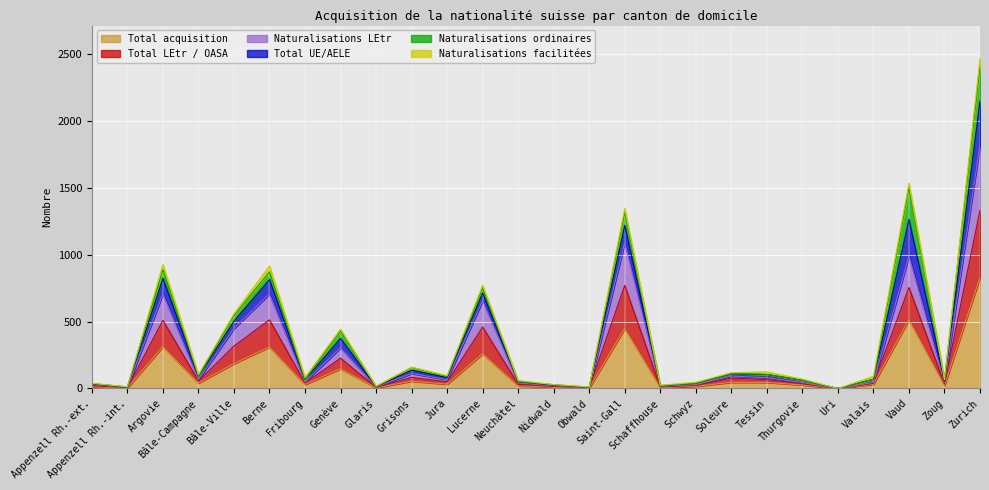

At which label does Total acquisition reach its peak?

Zurich